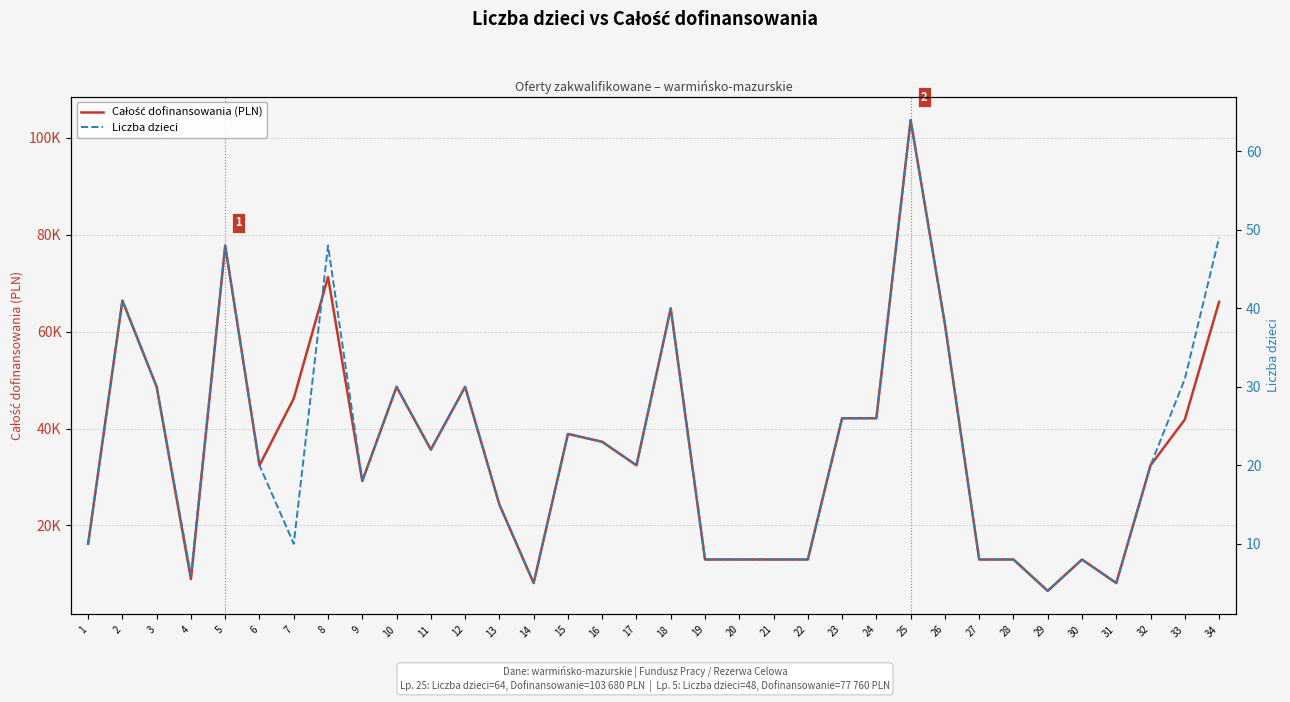

Does the chart have visible grid lines?

Yes